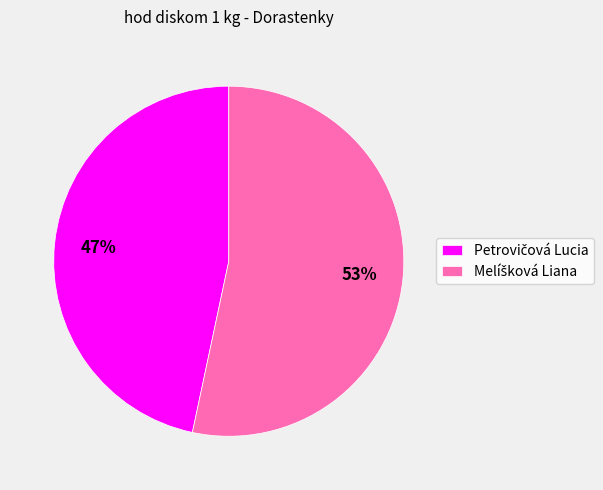

To the nearest percent, what is the average slice percentage?

50%